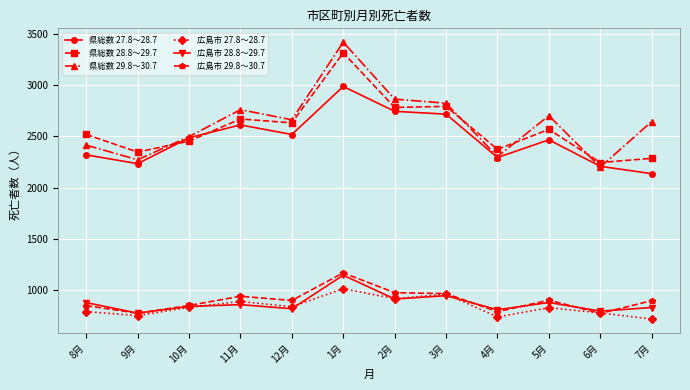

What is the label of the 11th point from the left?

6月